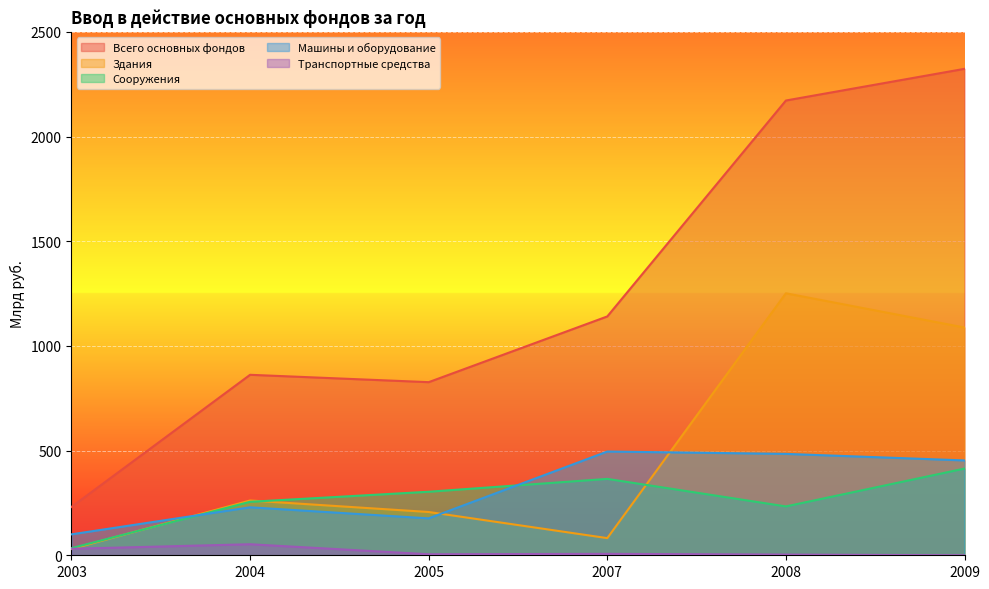

Which label corresponds to the largest value in the chart?

2009